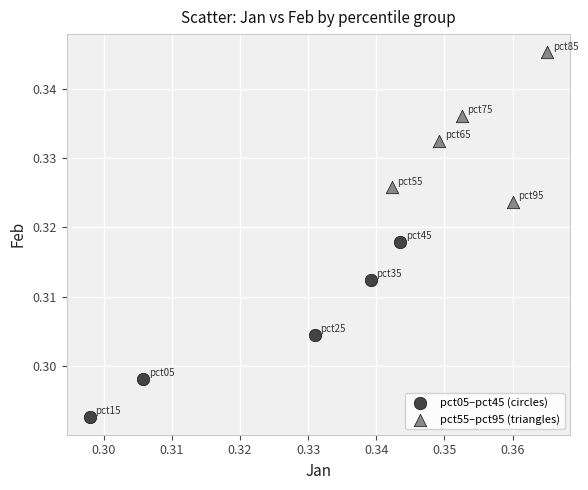

Which series contains the highest Y value?

pct55–pct95 (triangles)